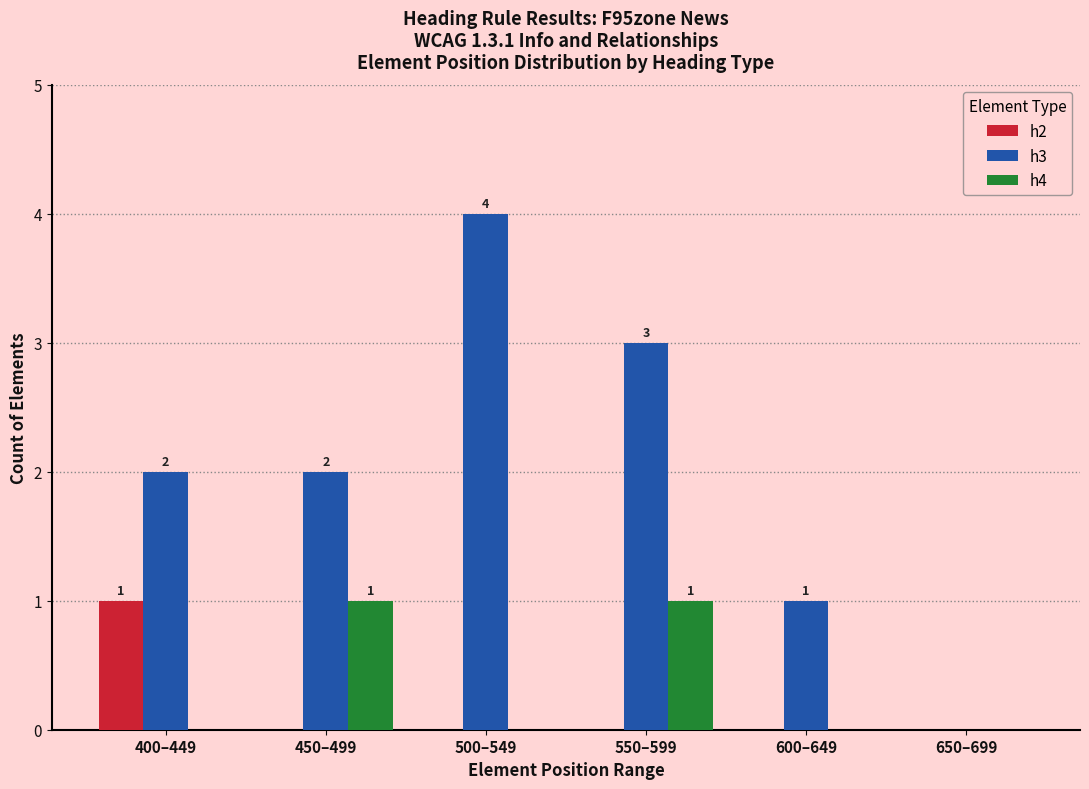

What is the maximum value shown in the chart?

4